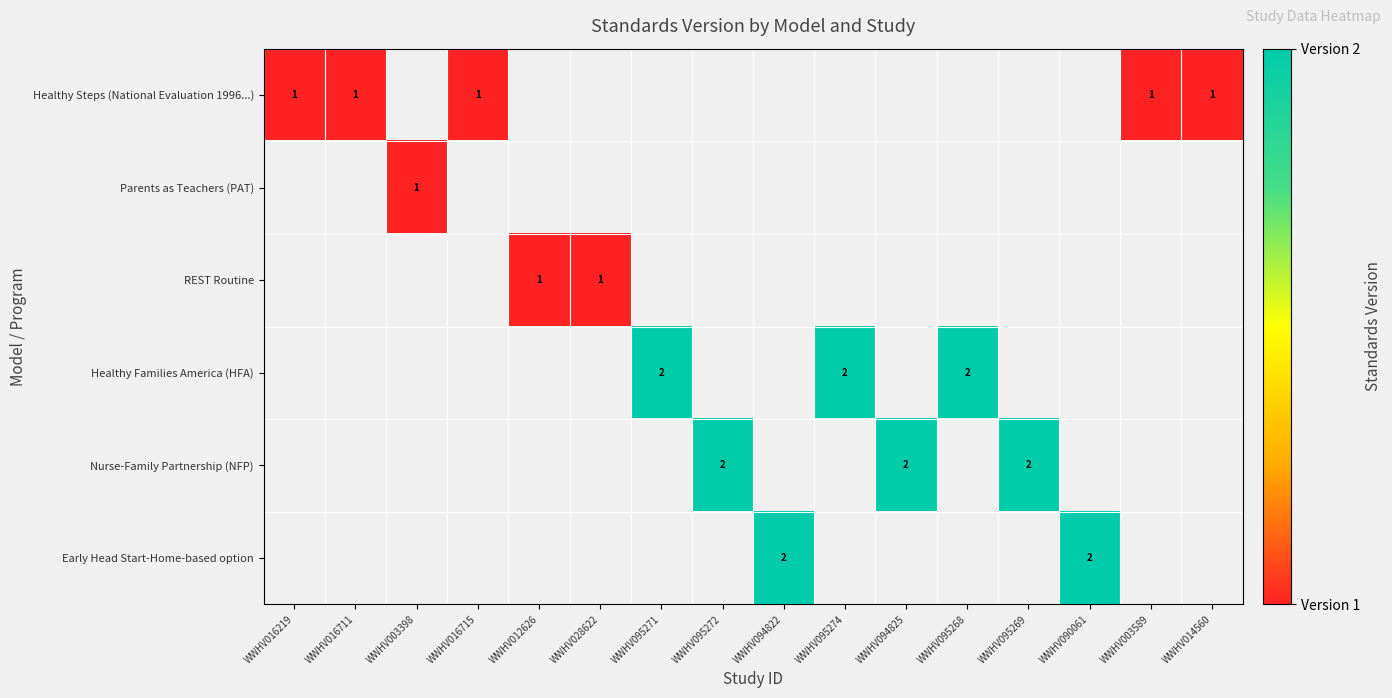

What is the smallest value displayed?

1.0